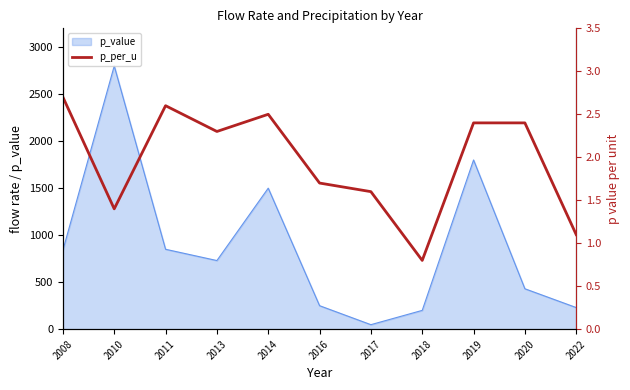

How many interior local peaks (higher than both neighbors) does the data have?

2